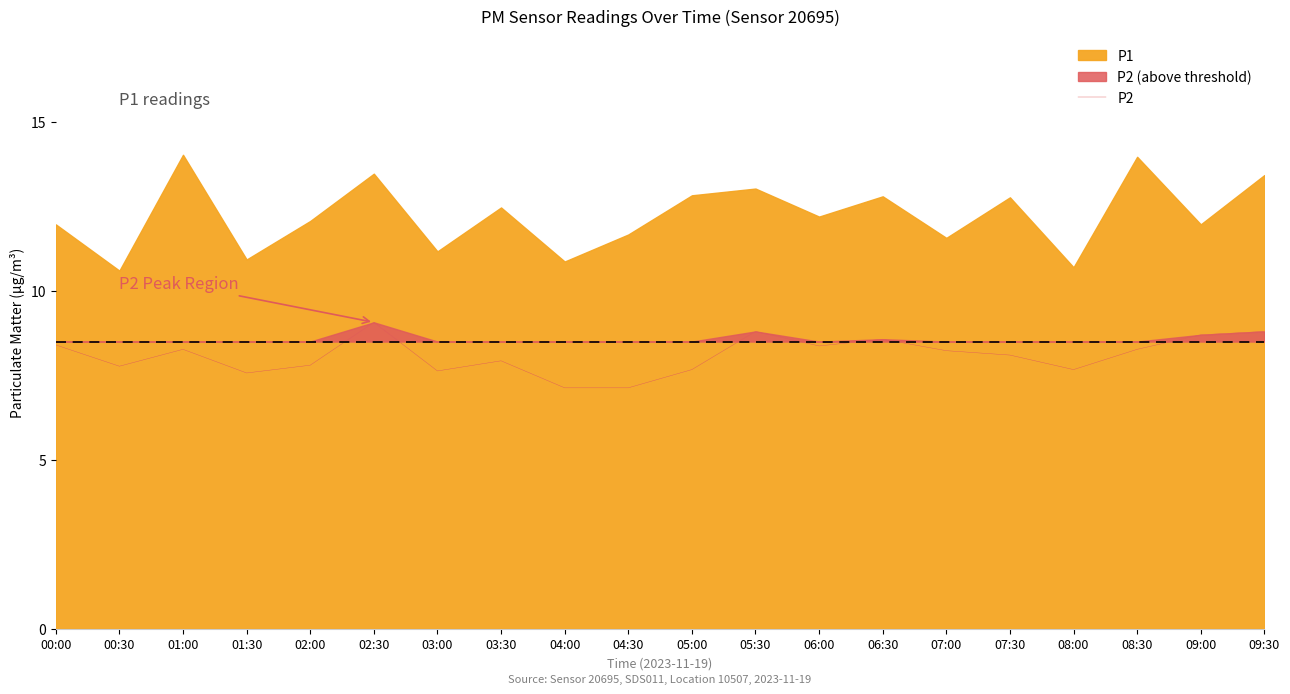

Reading left to right, extract all data points from this chart.

8.4	7.8	8.3	7.6	7.8	9.1	7.6	7.9	7.1	7.1	7.7	8.8	8.4	8.6	8.2	8.1	7.7	8.3	8.7	8.8